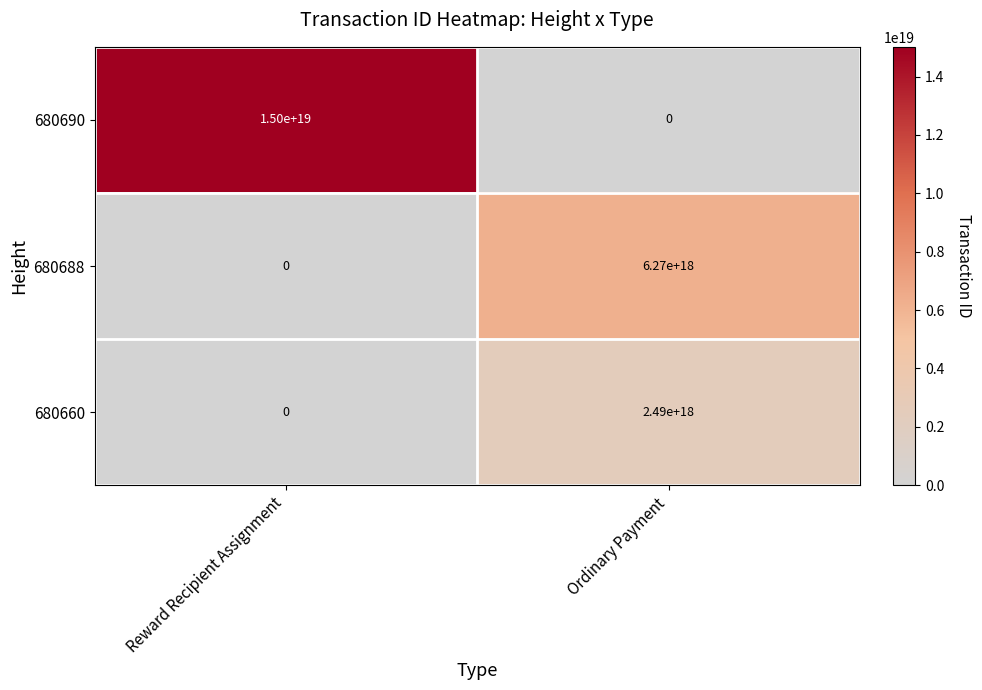

Between Reward Recipient Assignment and Ordinary Payment, which series saw the biggest shift?

680690